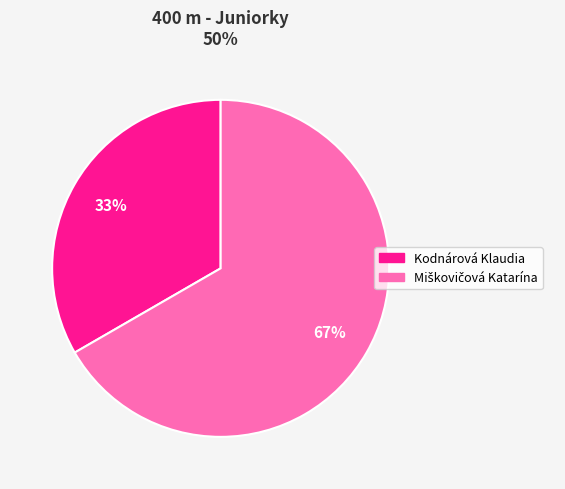

What percentage is the Kodnárová Klaudia slice, to the nearest percent?

33%